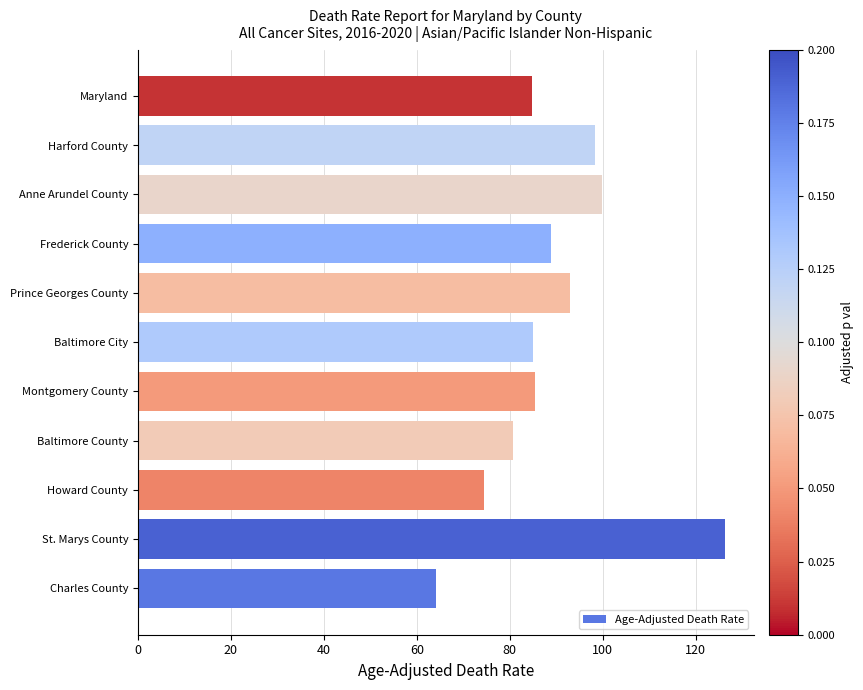

Which has a higher value, Montgomery County or St. Marys County?

St. Marys County